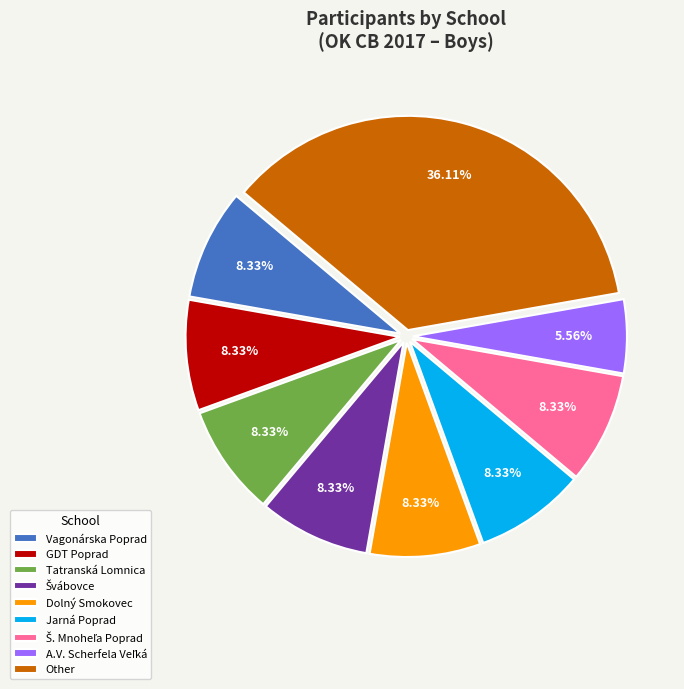

What percentage is the Tatranská Lomnica slice, to the nearest percent?

8%